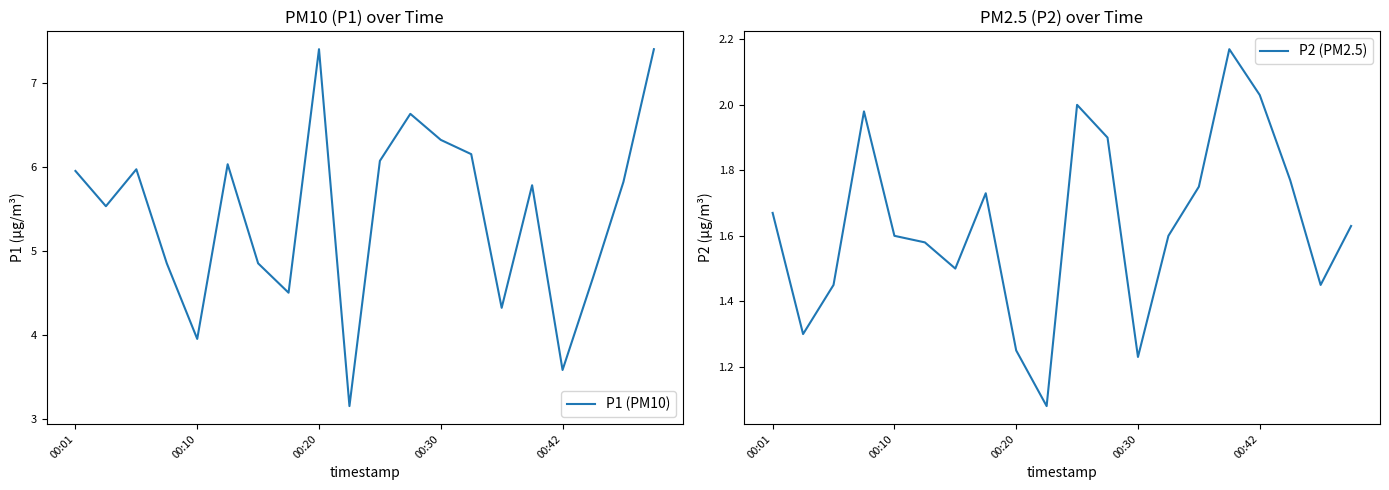

Which series has the largest total across all categories?

P1 (PM10)